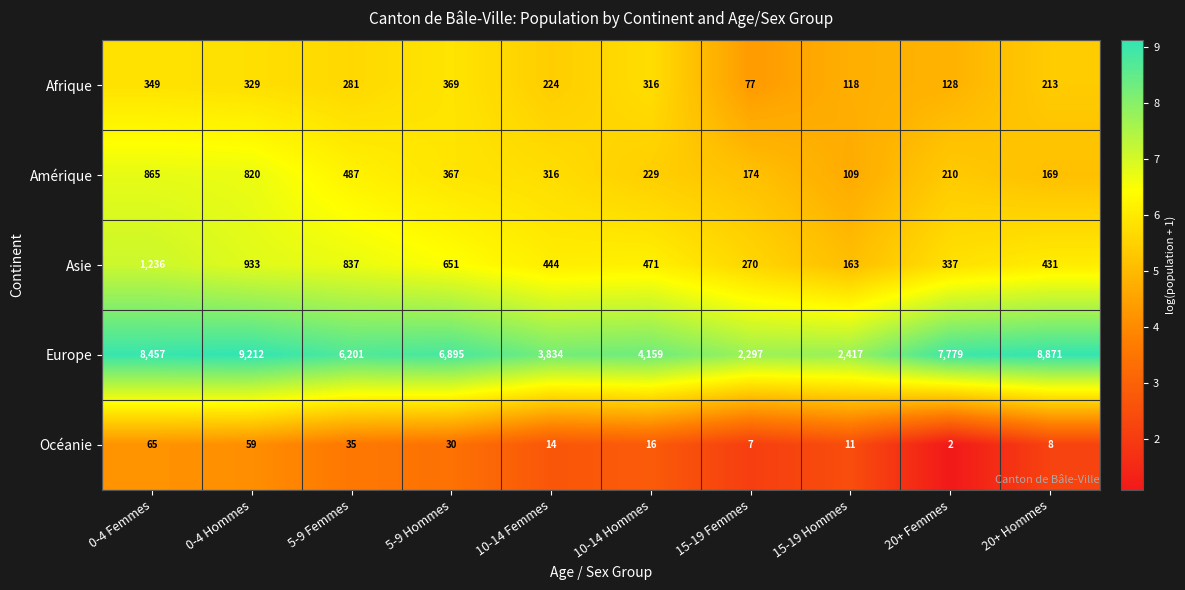

What is the sum of all Afrique values?

2404